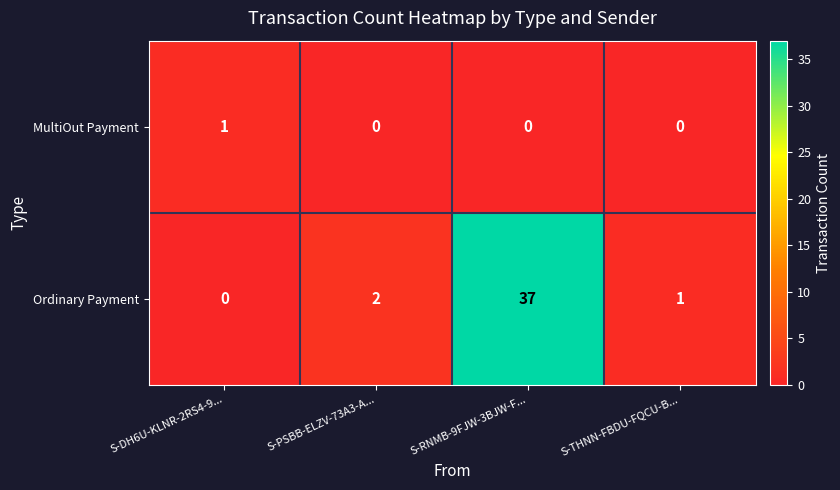

Rank the series at S-DH6U-KLNR-2RS4-9... from highest to lowest value.

MultiOut Payment, Ordinary Payment